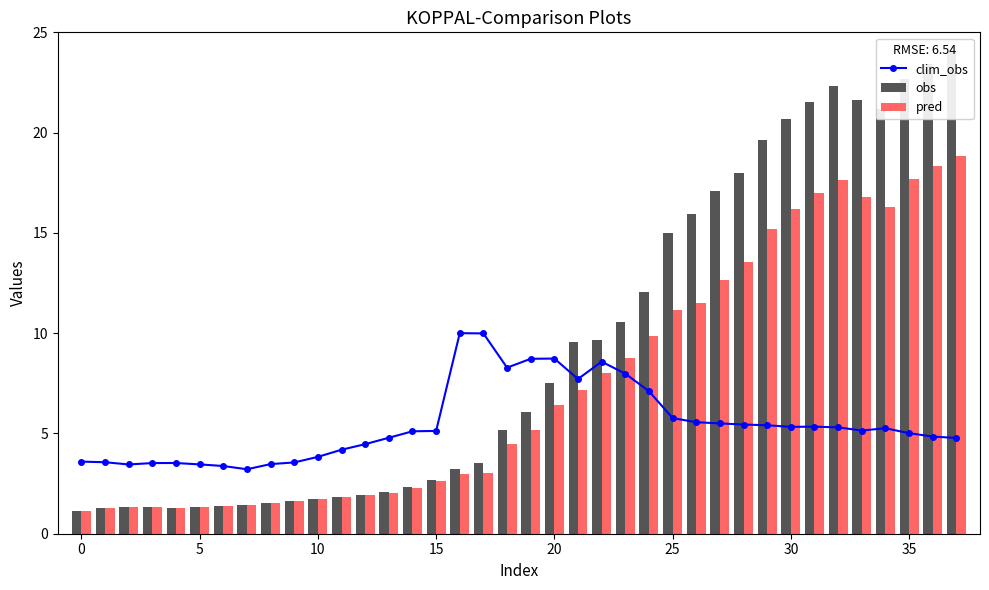

What is the value of the obs bar at the 4th from the left?

1.3